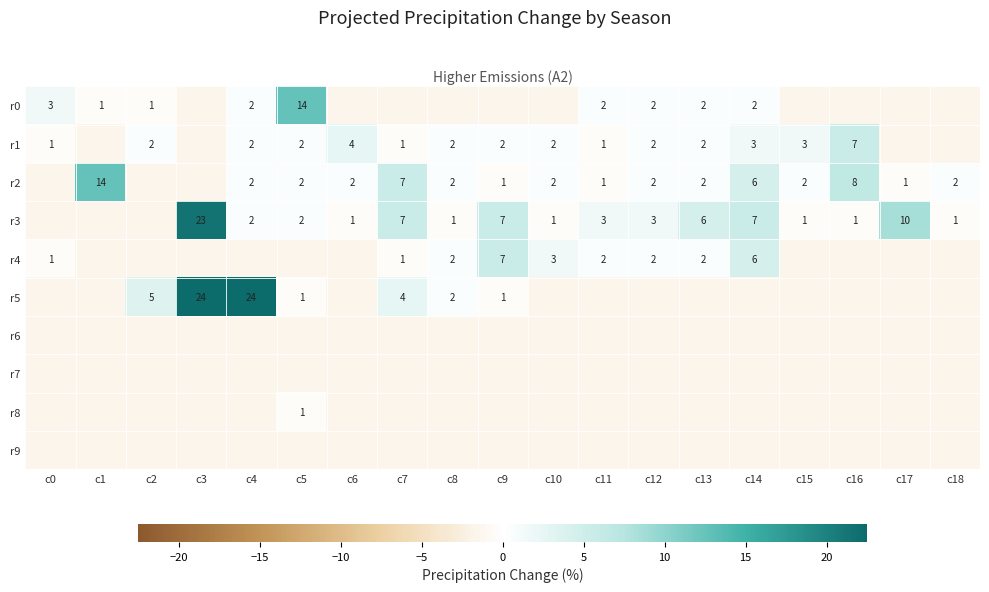

The value of r2 at c1 is 20.9. True or false?

False